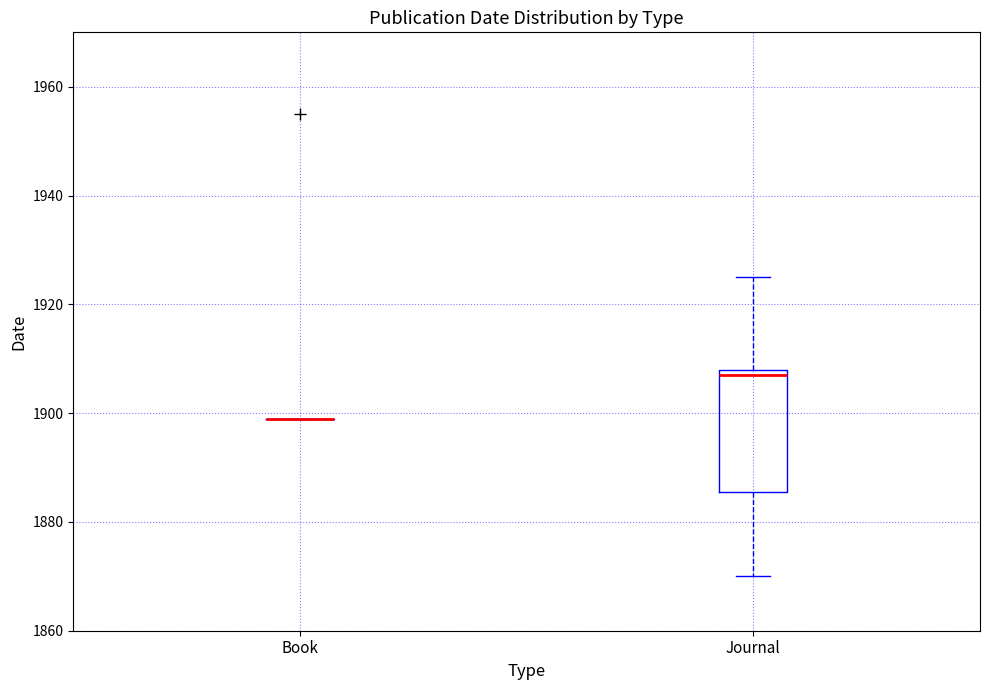

Reading left to right, read every box against the y-axis: the position of its median line, the range the box covers, and the ends of its whiskers. The values are not printed on the chart, so give them approximately, as read against the axis.

Book: box collapsed to a line at 1900, whiskers 1900 to 1900
Journal: median 1908 (just below the box's upper edge), box 1886 to 1908, whiskers 1870 to 1926